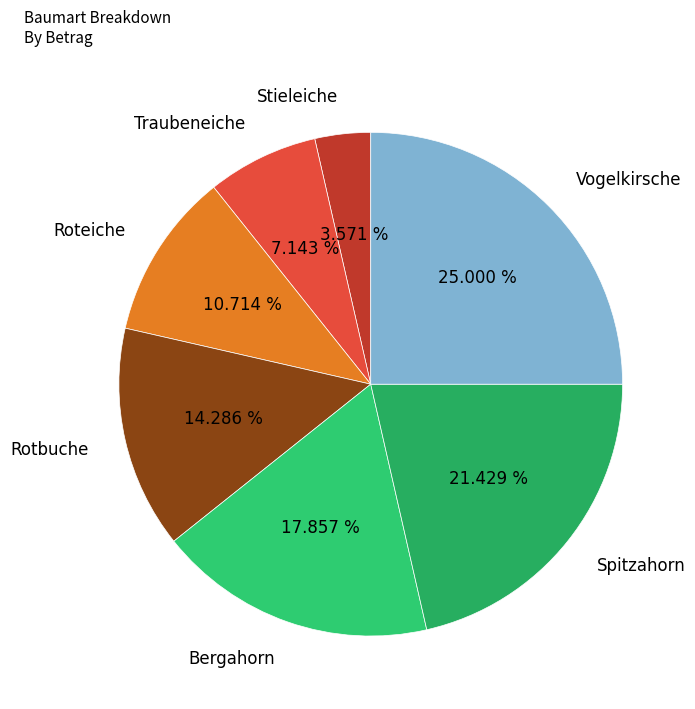

Which has a higher value, Traubeneiche or Vogelkirsche?

Vogelkirsche